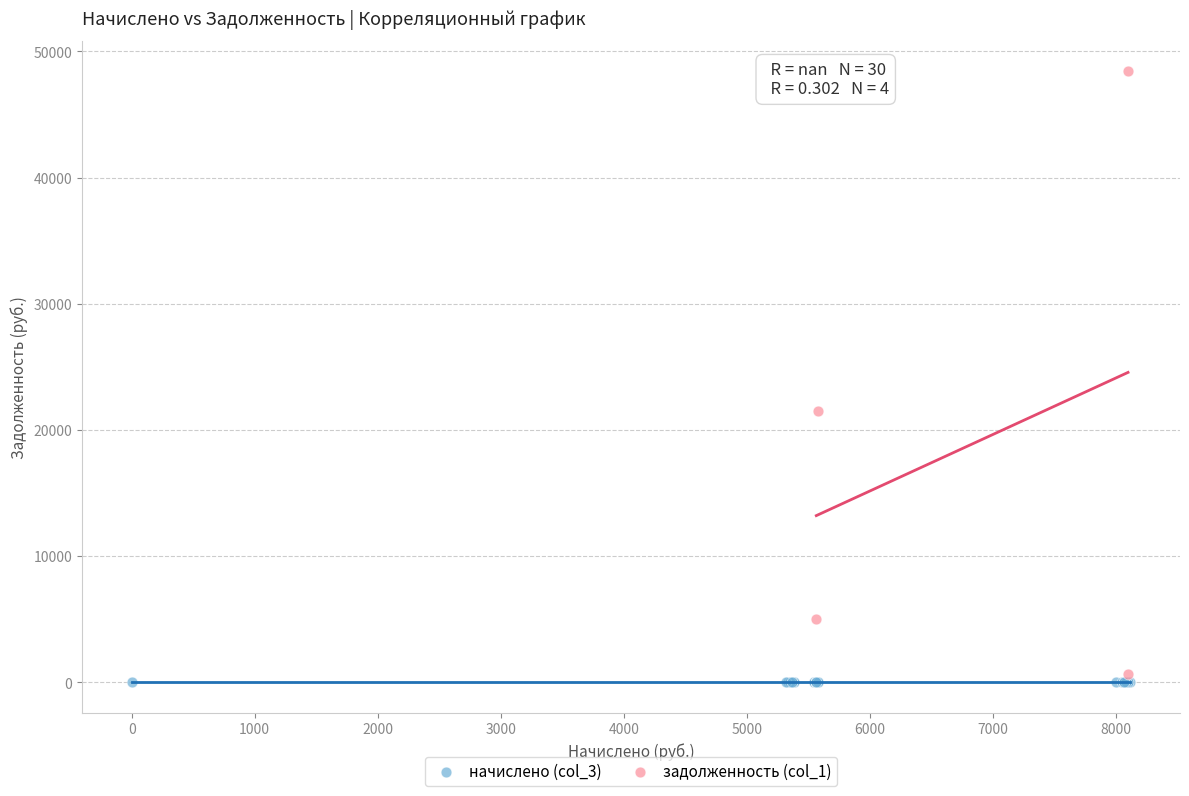

Which series reaches the maximum Y coordinate?

задолженность (col_1)